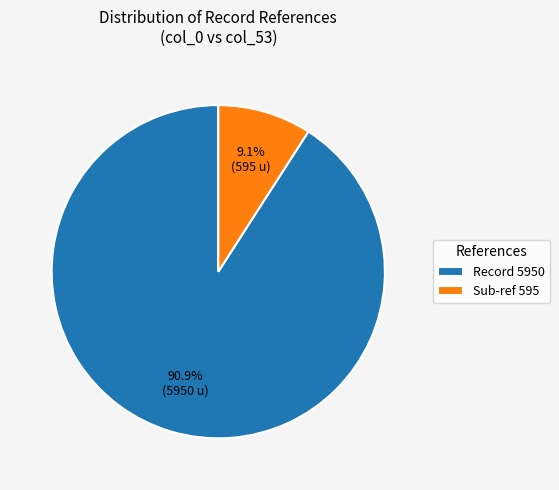

Rank the categories by value from highest to lowest.

Record 5950, Sub-ref 595